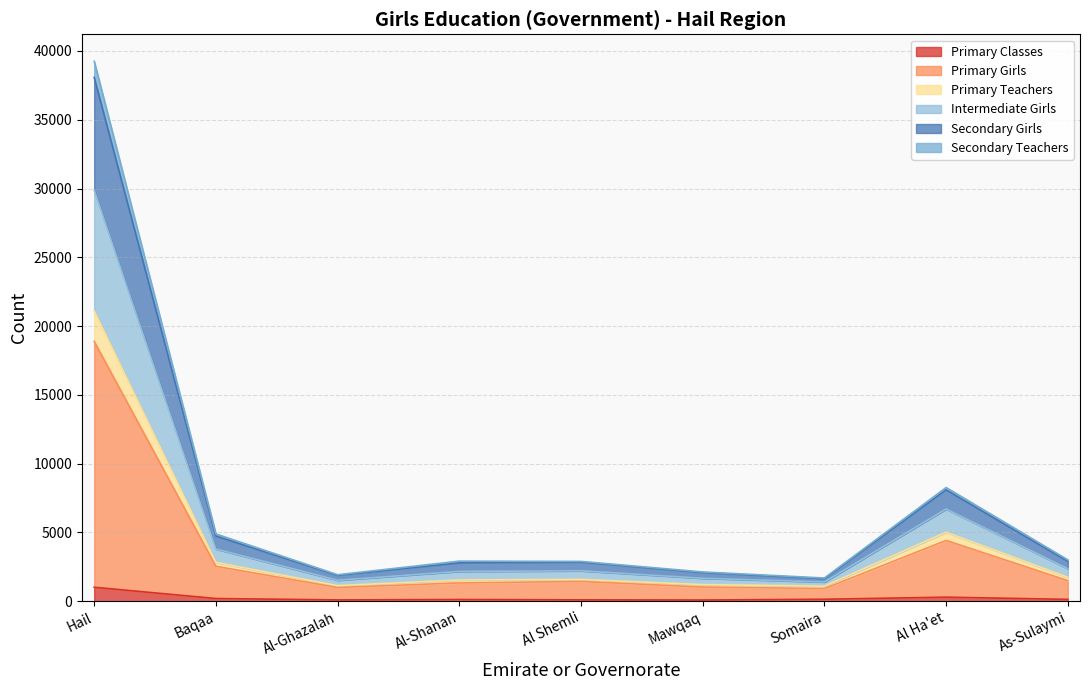

At which category is the sum across all series the highest?

Hail